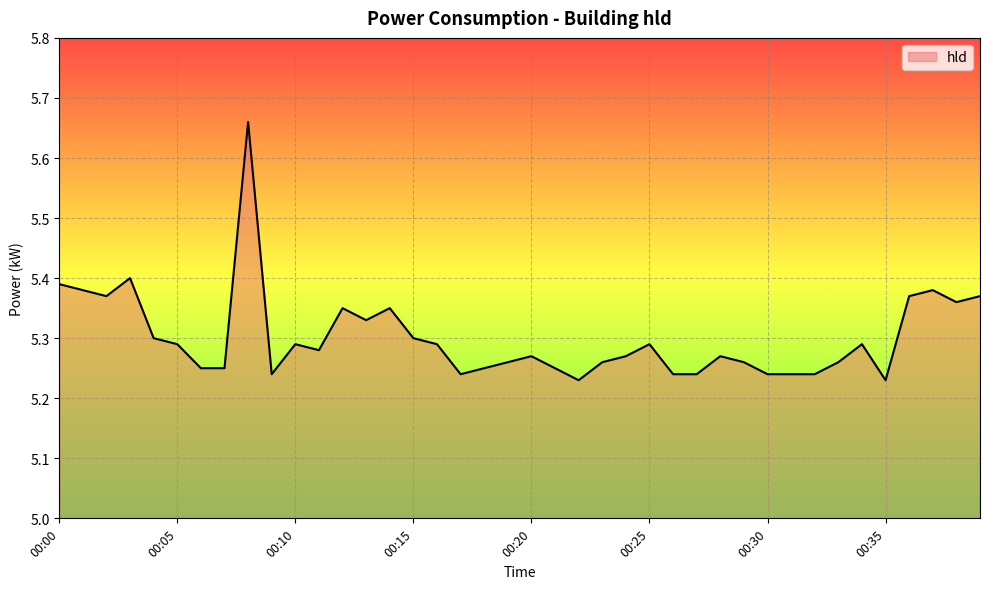

What is the difference between the maximum and minimum values?

0.4